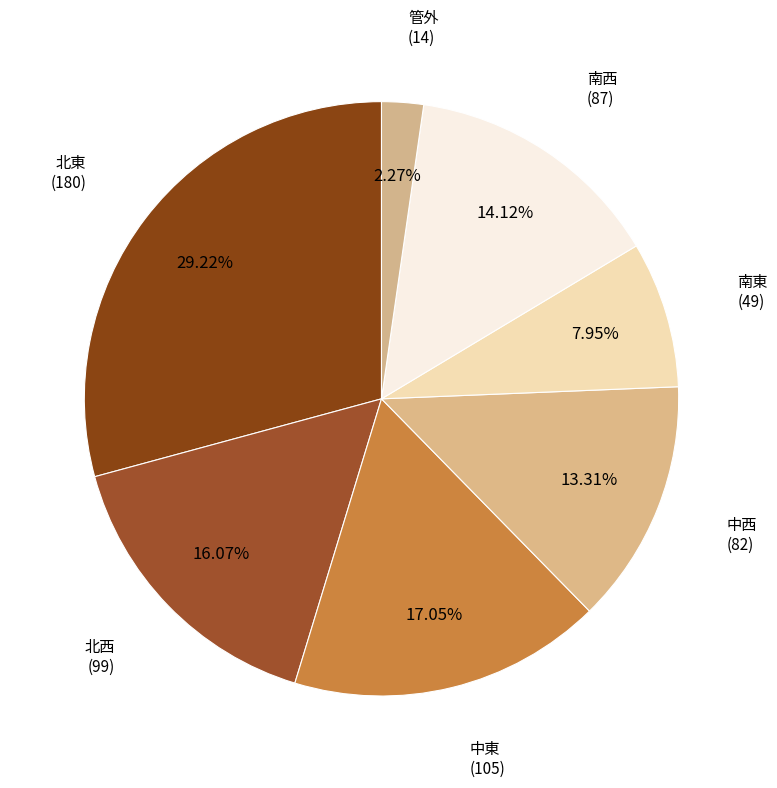

To the nearest percent, what percentage of the pie is 管外?

2%